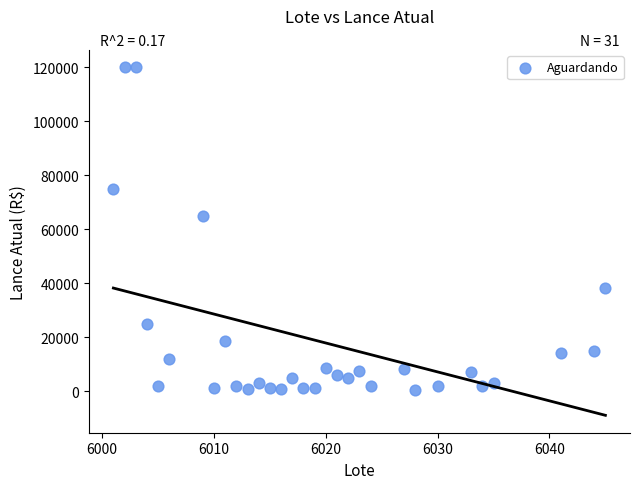

What Y value in the scatter plot is closest to 60250?

65000